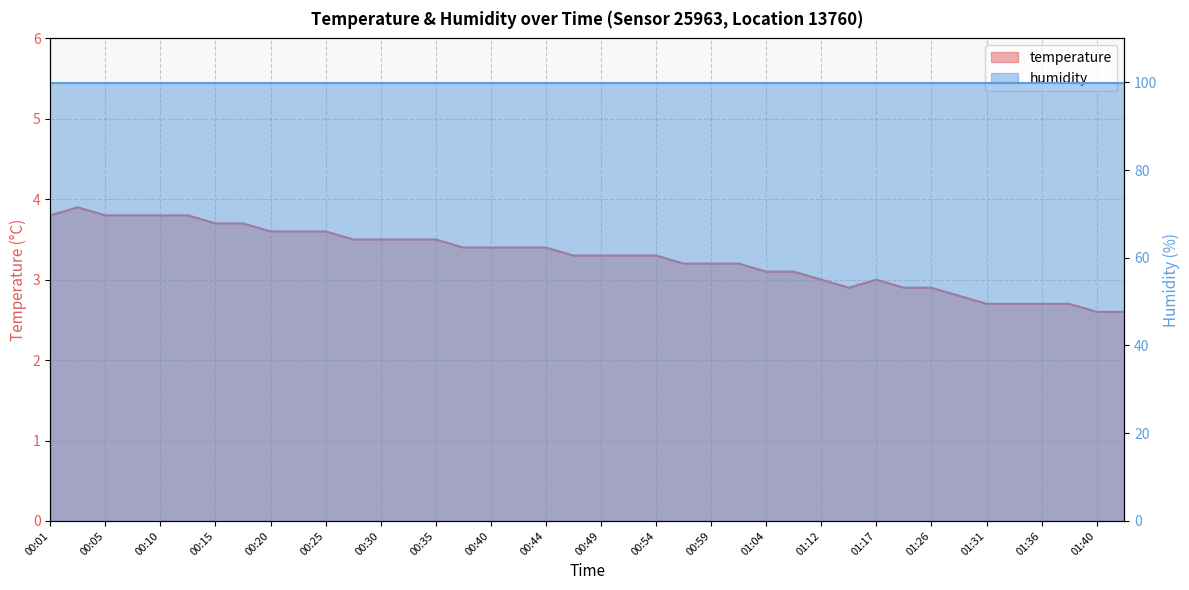

True or false: the data has more than 2 interior local peaks.

False